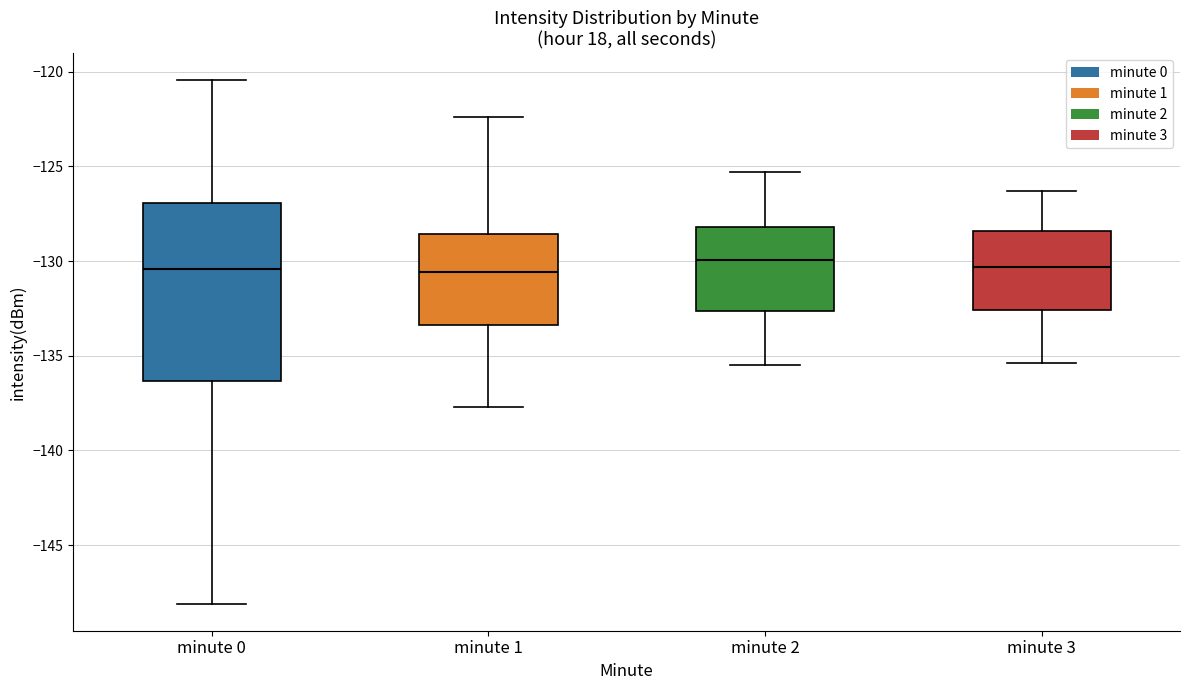

Reading left to right, read every box against the y-axis: the position of its median line, the range the box covers, and the ends of its whiskers. The values are not printed on the chart, so give them approximately, as read against the axis.

minute 0: median -130.5, box -136.5 to -127.0, whiskers -148.0 to -120.5
minute 1: median -130.5, box -133.5 to -128.5, whiskers -137.5 to -122.5
minute 2: median -130.0, box -132.5 to -128.0, whiskers -135.5 to -125.5
minute 3: median -130.5, box -132.5 to -128.5, whiskers -135.5 to -126.5